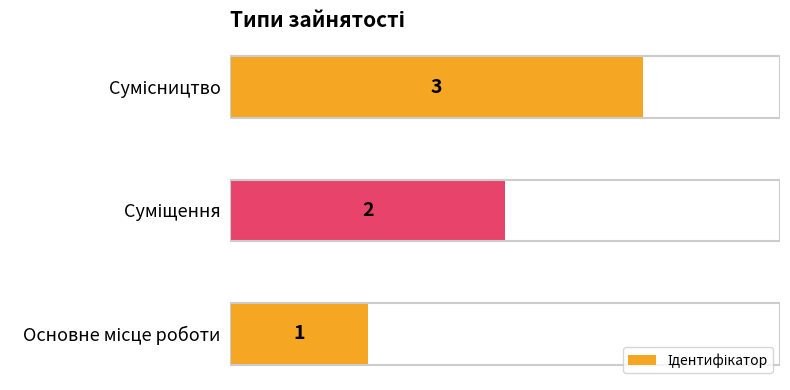

Count the number of data series in this chart.

1